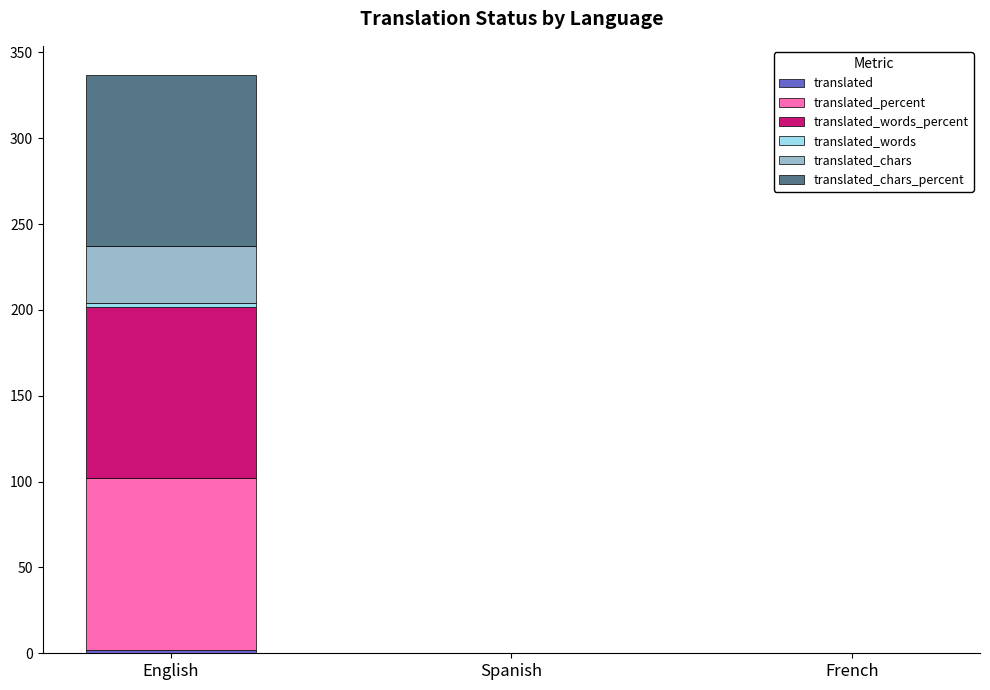

At which category is the sum across all series the highest?

English